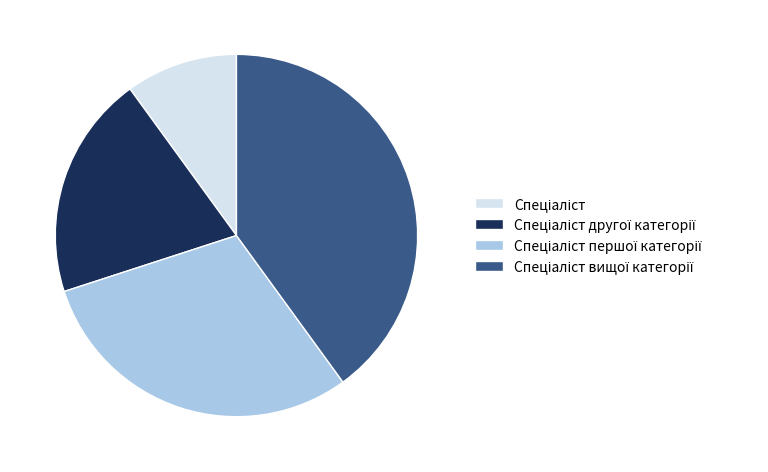

Is there any slice that represents more than half of the pie?

No